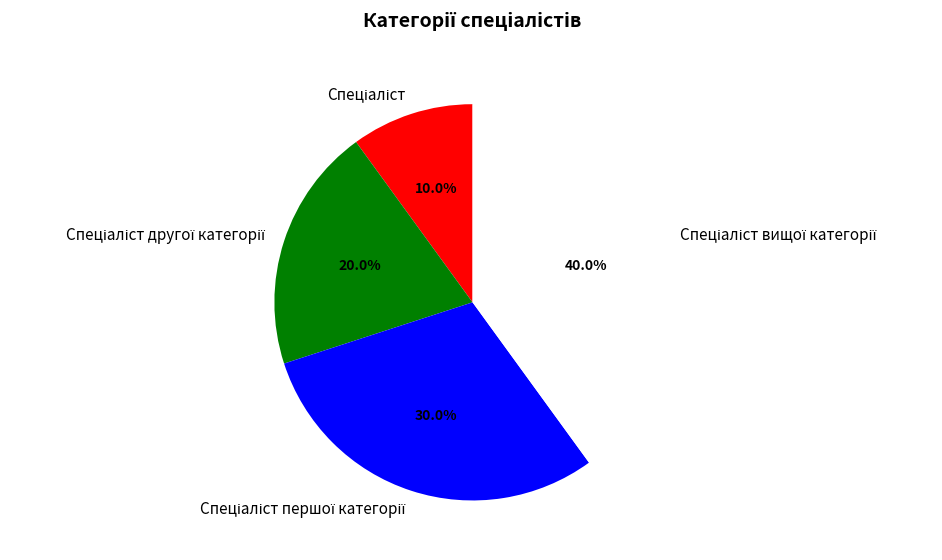

Is there any slice that represents more than half of the pie?

No